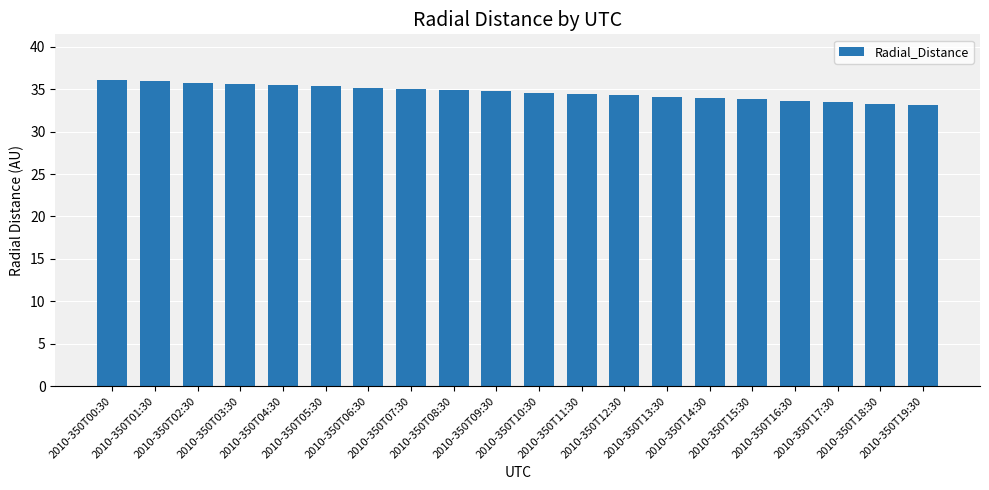

What is the greatest value displayed?

36.1